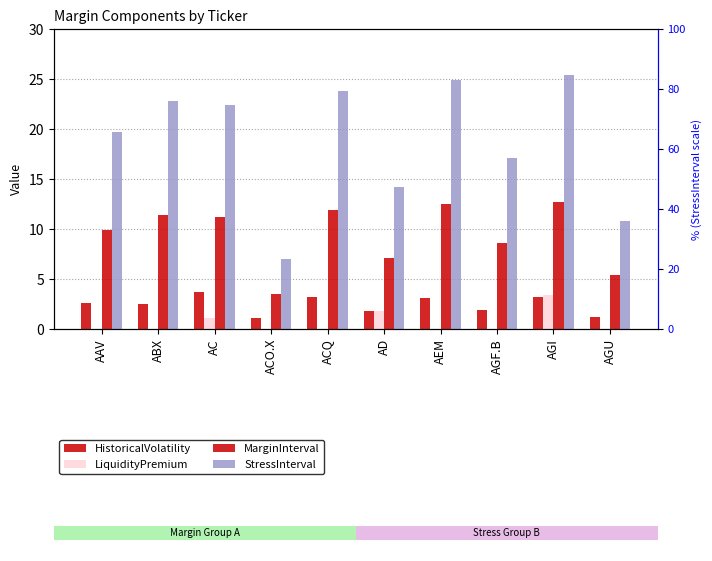

What is the difference between the maximum and minimum values in the LiquidityPremium series?

3.4